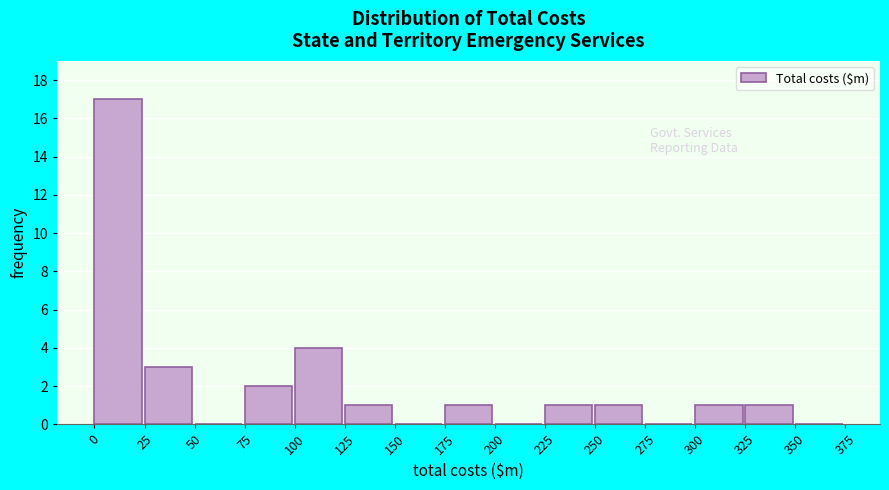

What is the height of the bar covering 0 to 25 on the x-axis? The values are not printed on the chart, so give them approximately, as read against the axis.

17